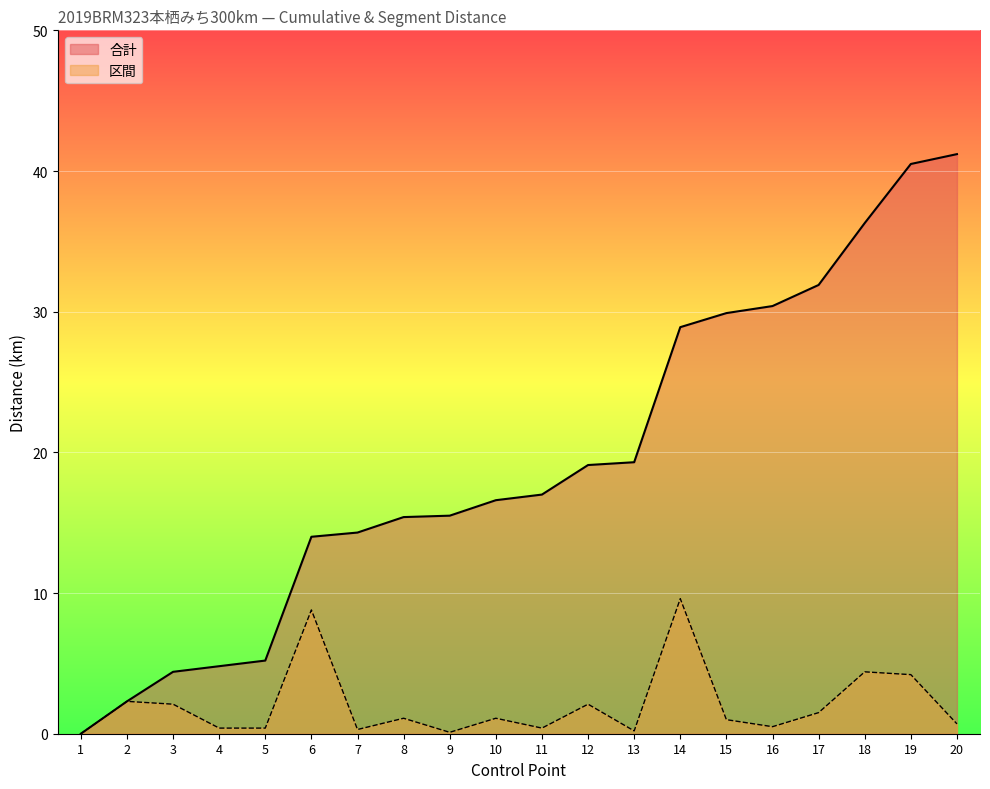

True or false: 区間_line and 合計_line intersect in this chart.

False